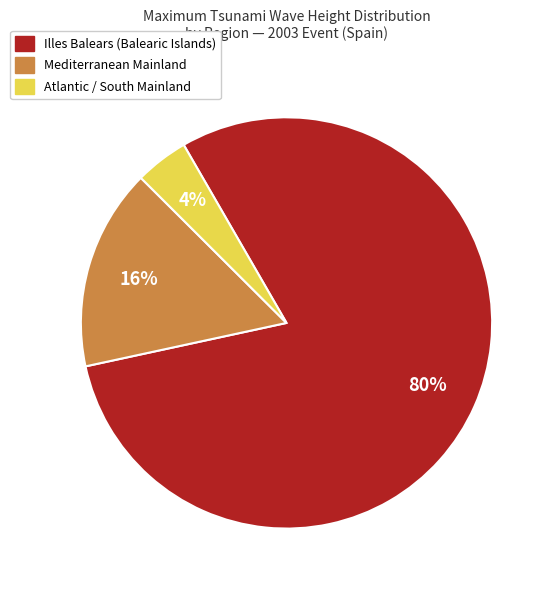

Is there any slice that represents more than half of the pie?

Yes